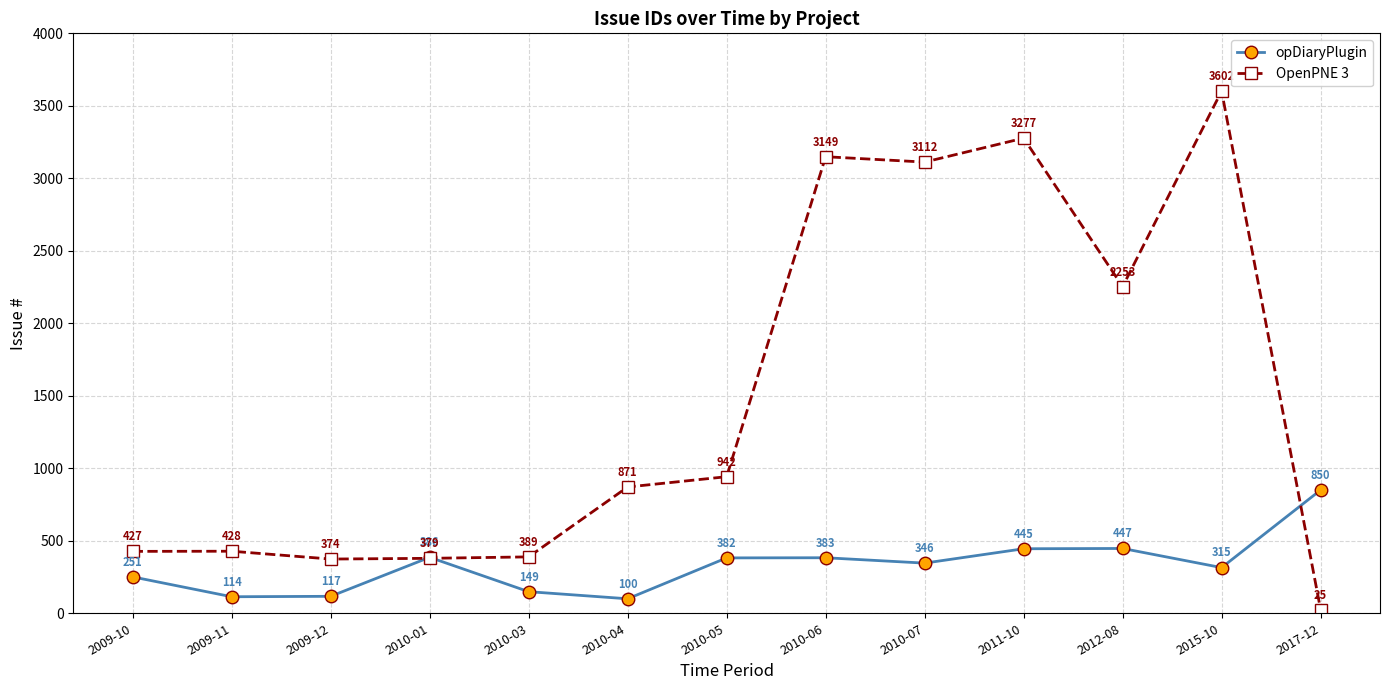

What is the difference between the maximum and minimum values in the OpenPNE 3 series?

3577